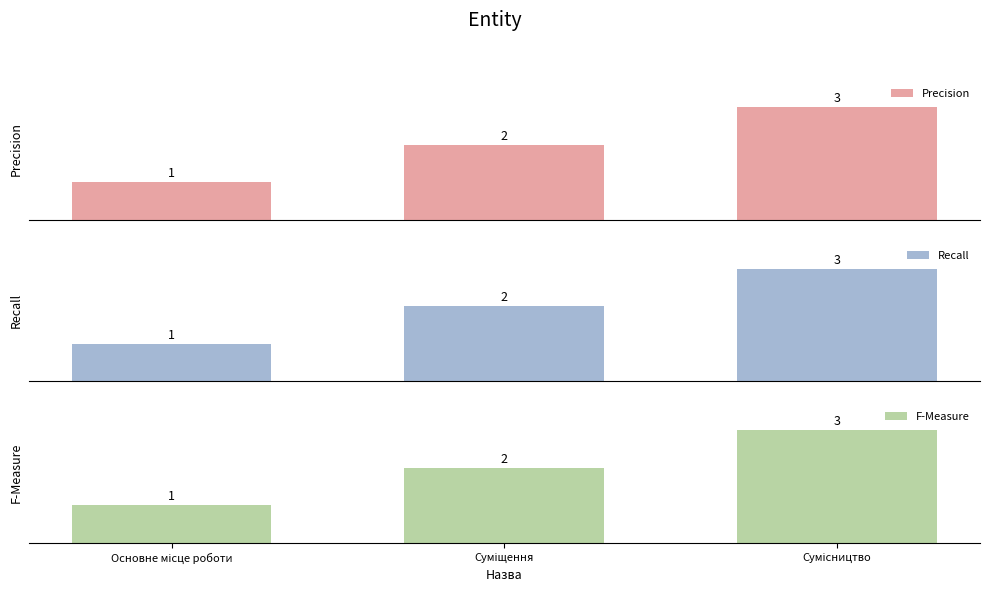

What is the maximum value for Recall?

3